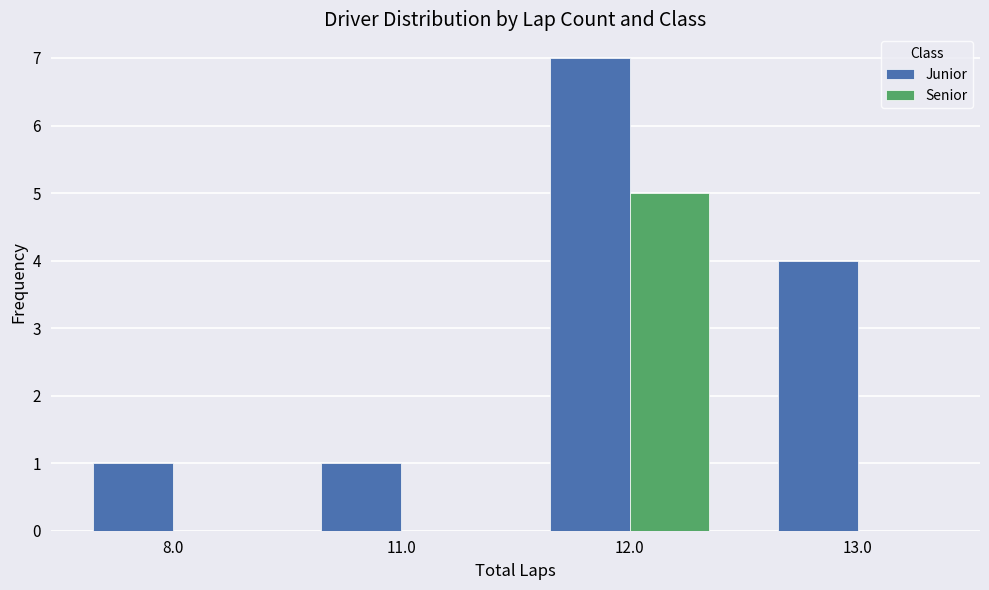

Reading left to right, list all the values displayed in this chart.

Junior: 8.0=1	11.0=1	12.0=7	13.0=4
Senior: 8.0=0	11.0=0	12.0=5	13.0=0